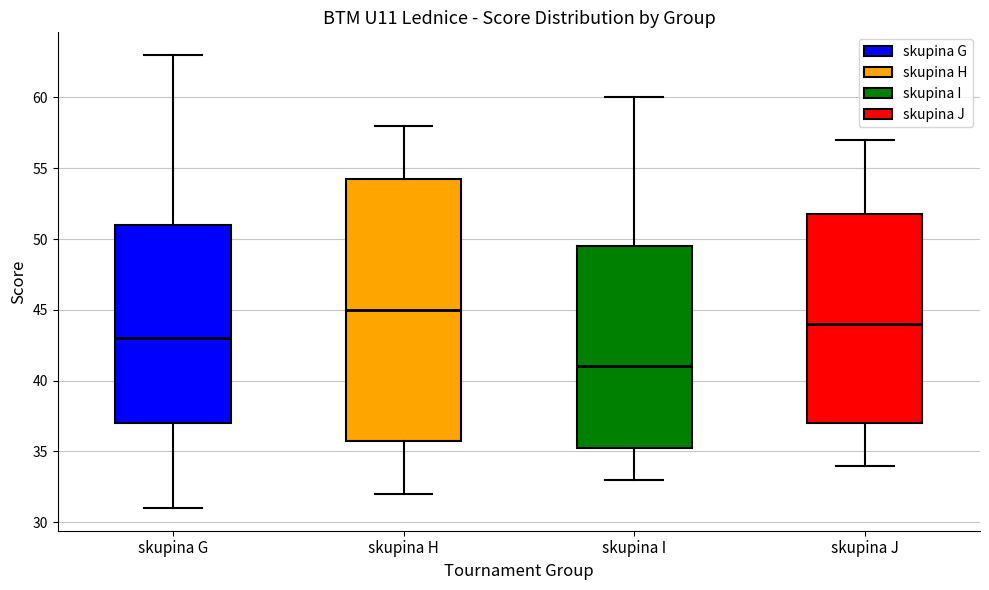

Comparing the boxes themselves (not the whiskers), which one is the tallest?

skupina H